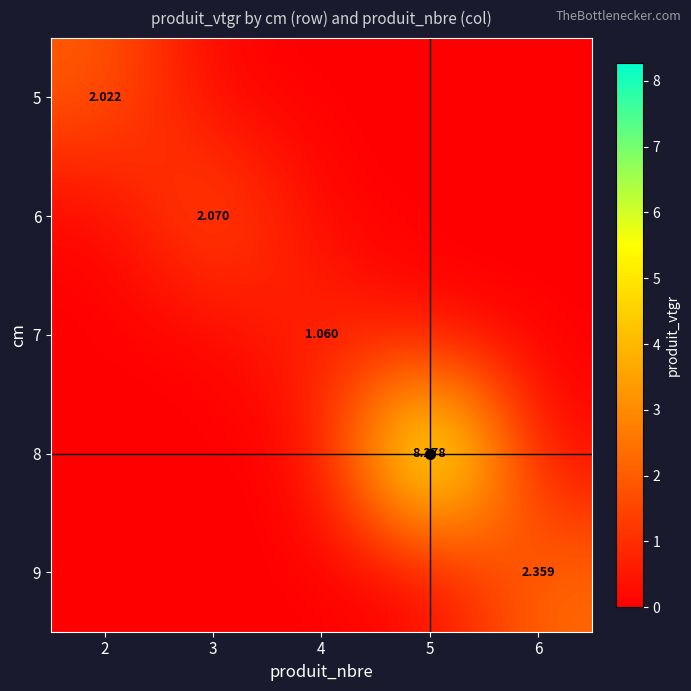

Is the value of 6 at 6 greater than the value of 7 at 2?

No